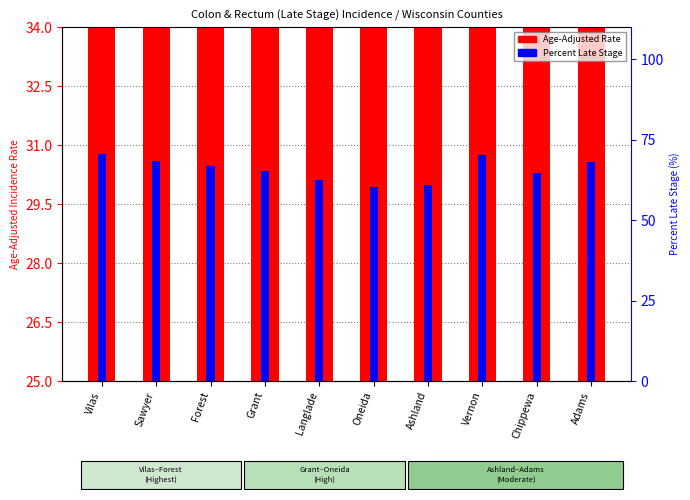

What is the value of the Age-Adjusted Rate bar at the 4th from the left?

29.0